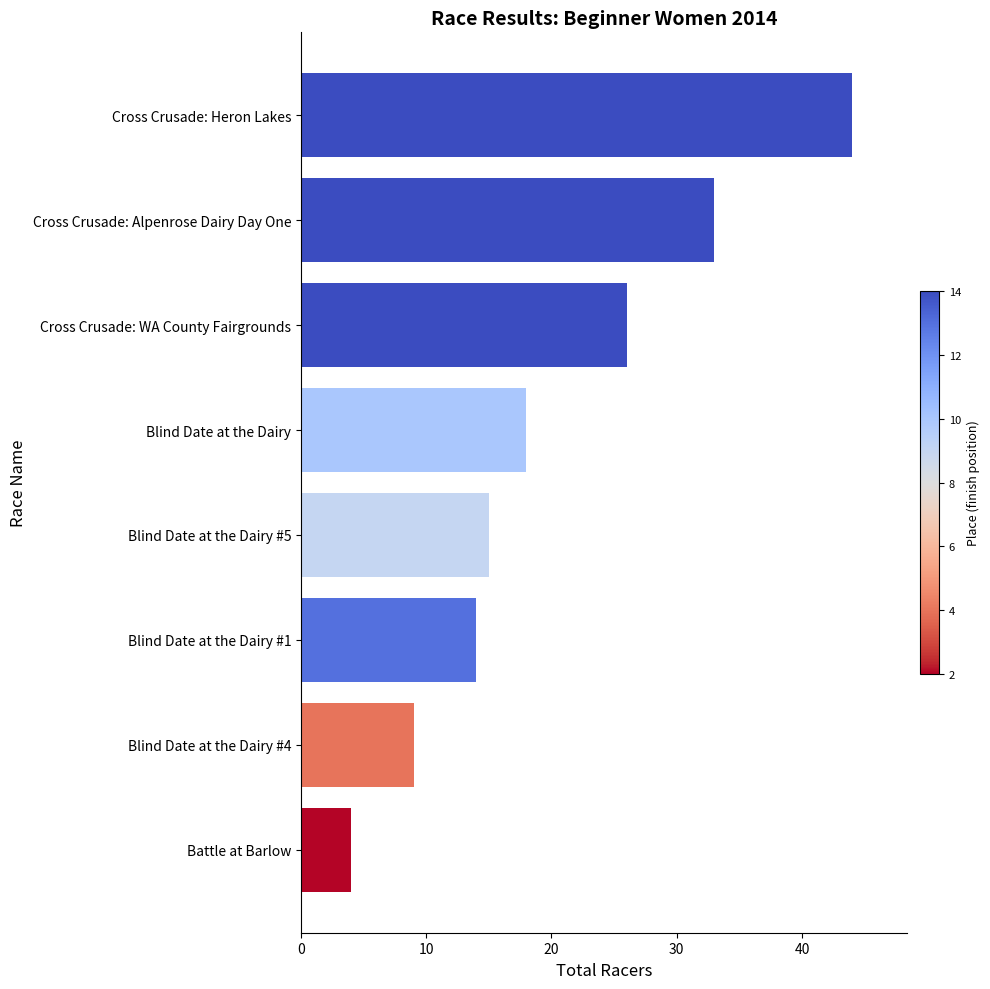

Reading top to bottom, list all the values displayed in this chart.

Cross Crusade: Heron Lakes=44	Cross Crusade: Alpenrose Dairy Day One=33	Cross Crusade: WA County Fairgrounds=26	Blind Date at the Dairy=18	Blind Date at the Dairy #5=15	Blind Date at the Dairy #1=14	Blind Date at the Dairy #4=9	Battle at Barlow=4